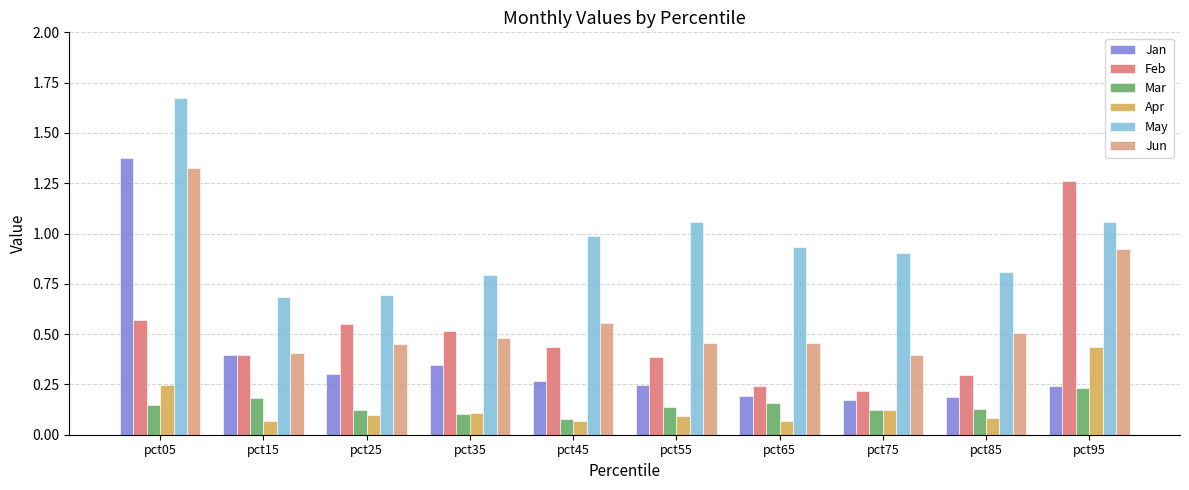

True or false: Apr has a value of 0.1 at pct55.

True